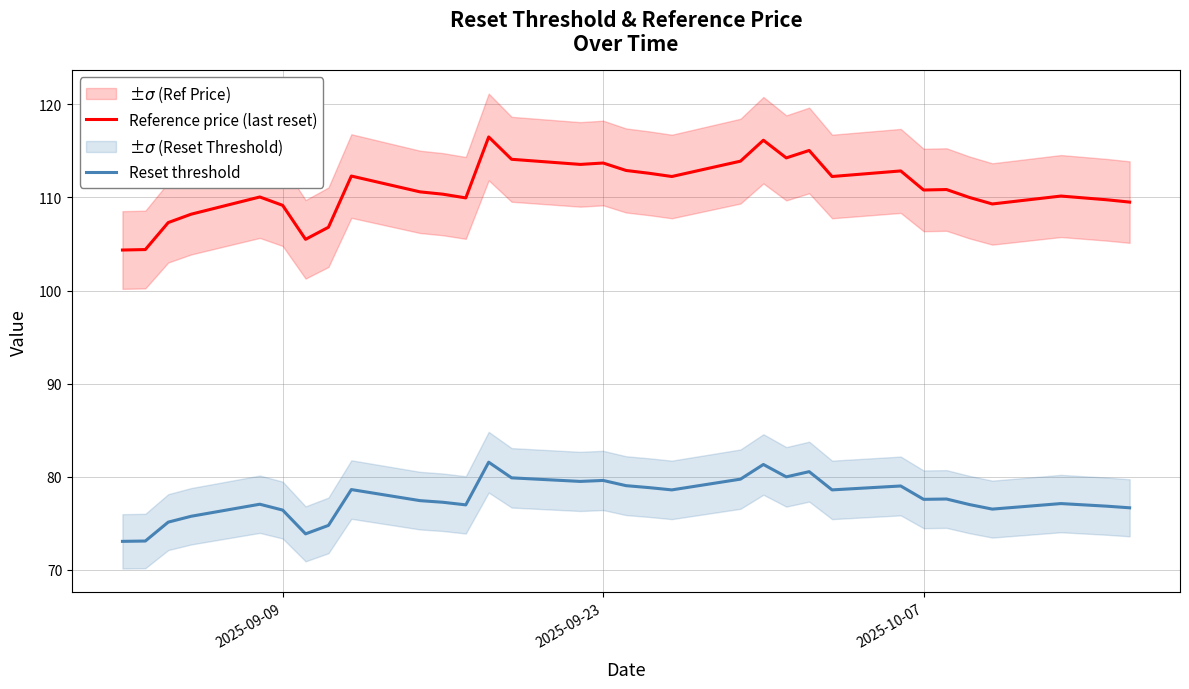

True or false: Reference price (last reset) and Reset threshold cross at least once.

False